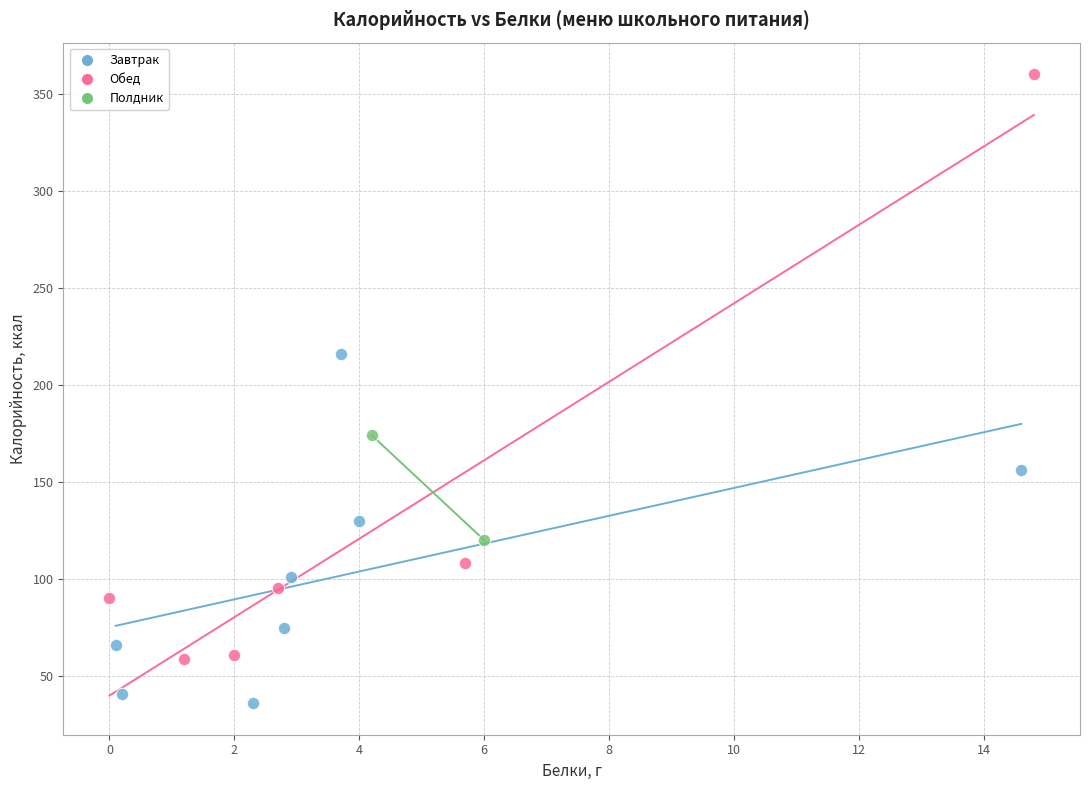

Which series has the widest spread of Y values?

Обед